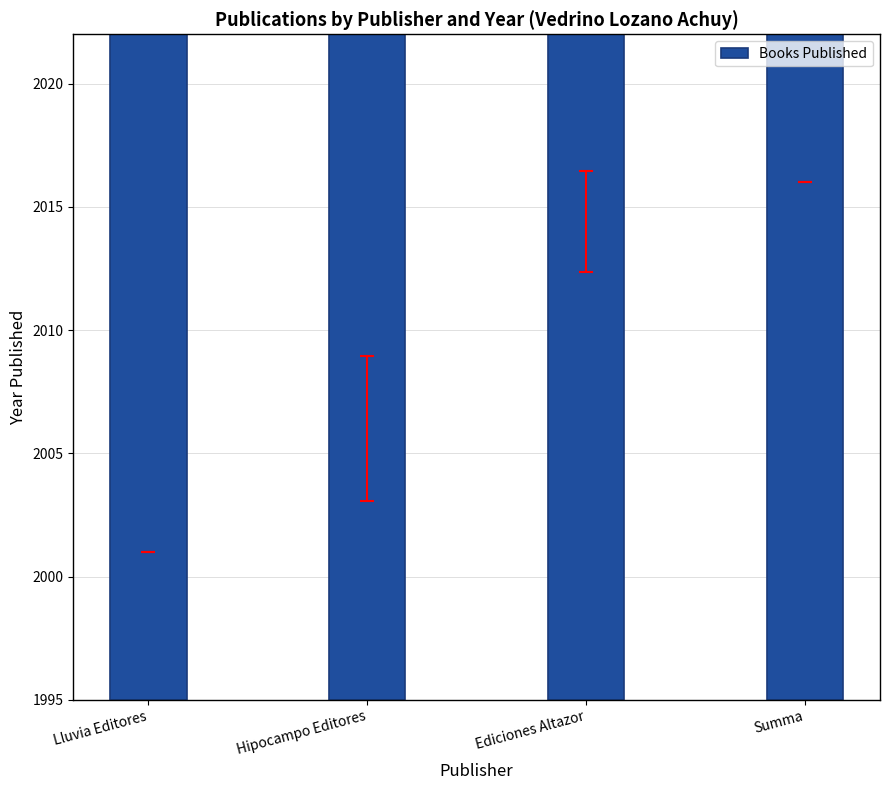

Count the number of data series in this chart.

1